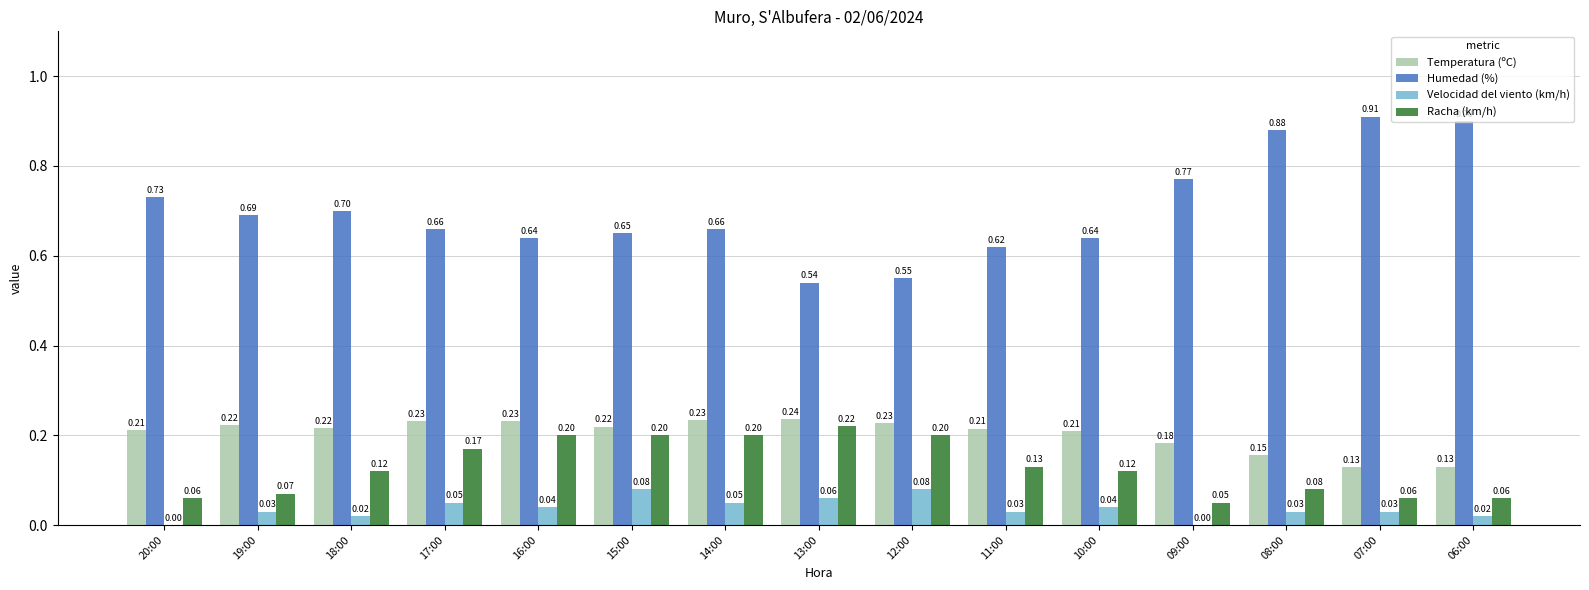

The Racha (km/h) series shows 0.3 at 17:00. True or false?

False